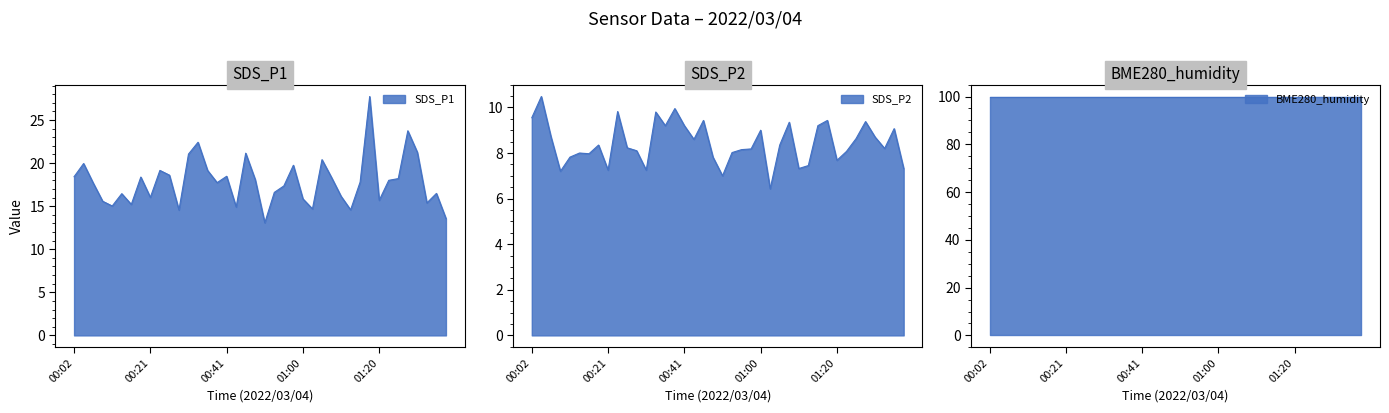

True or false: SDS_P1 has more than 1 points higher than both neighbors.

True